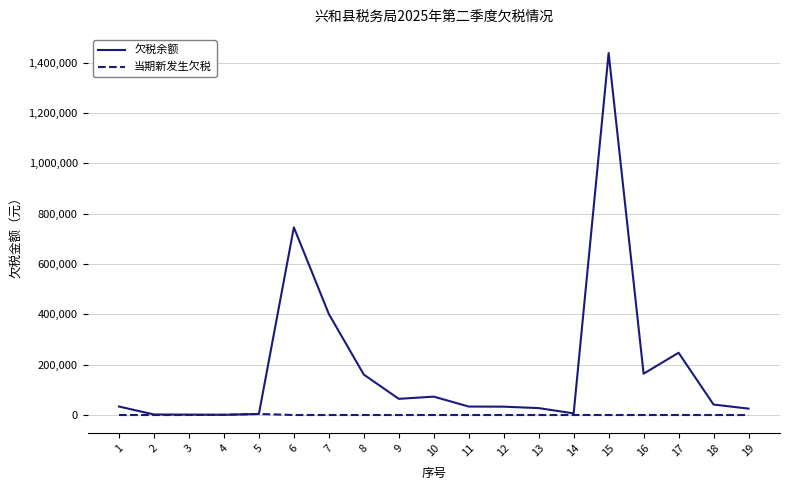

The value of 当期新发生欠税 at 16 is 0.0. True or false?

True